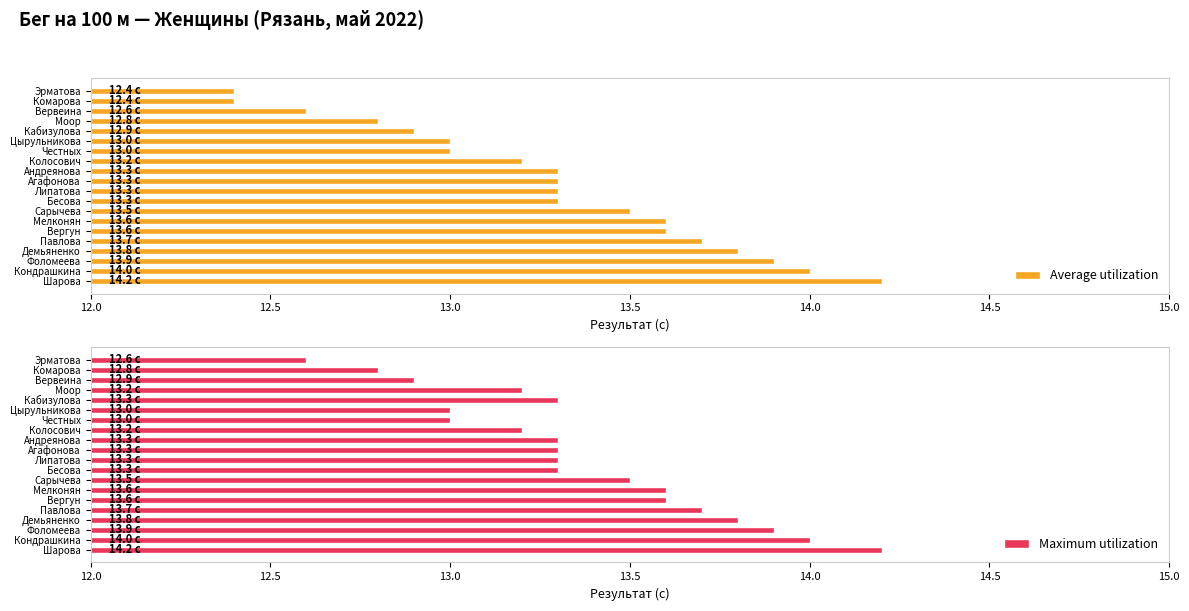

At which label does Average utilization reach its peak?

Шарова